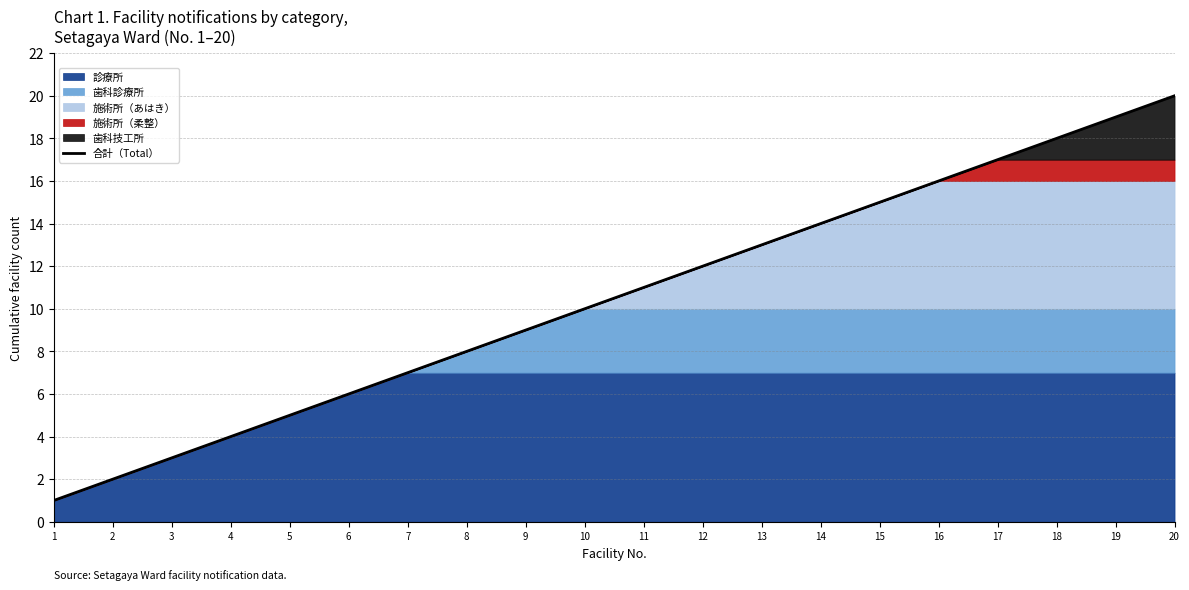

Reading right to left, list all the values displayed in this chart.

20=20	19=19	18=18	17=17	16=16	15=15	14=14	13=13	12=12	11=11	10=10	9=9	8=8	7=7	6=6	5=5	4=4	3=3	2=2	1=1